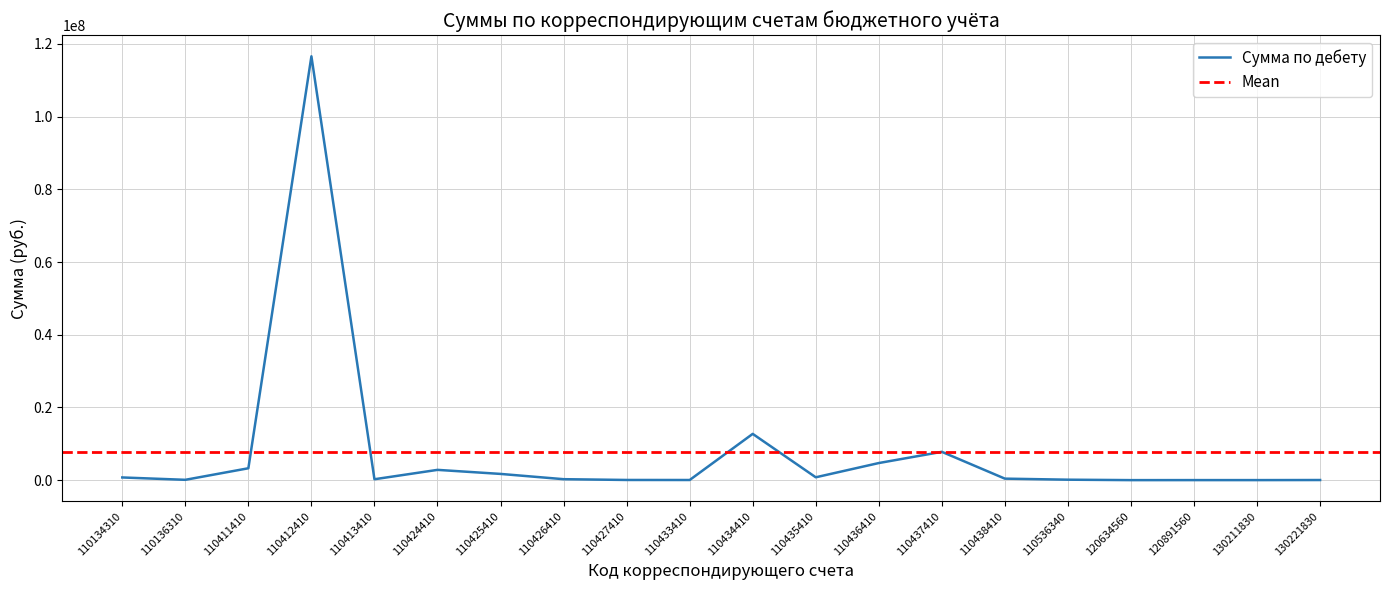

Reading right to left, transcribe all the data shown in this chart.

130221830=28764.1	130211830=7926.9	120891560=7196.6	120634560=416.9	110536340=120400.0	110438410=408925.4	110437410=7785649.0	110436410=4701048.5	110435410=781720.0	110434410=12722655.4	110433410=34250.0	110427410=44812.0	110426410=258587.1	110425410=1708434.1	110424410=2822150.3	110413410=244822.7	110412410=116593412.7	110411410=3263948.1	110136310=85790.9	110134310=733819.0